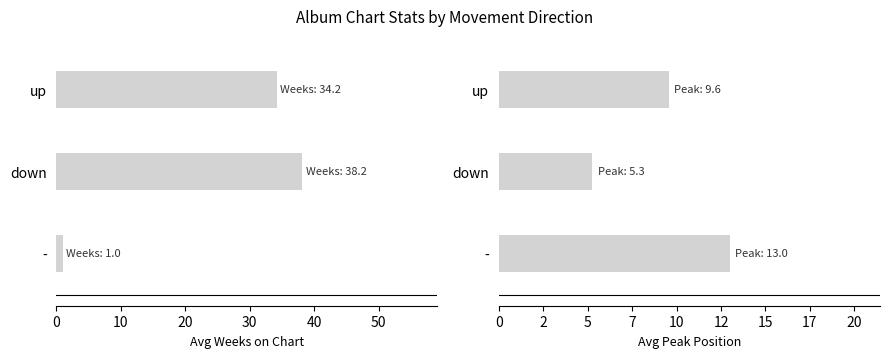

What is the lowest value of the Avg Weeks on Chart series?

1.0